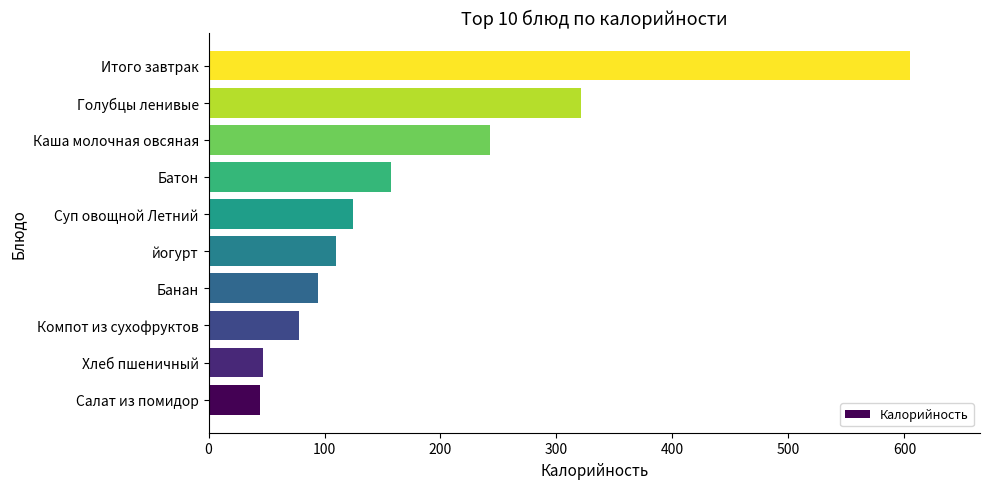

What is the change in value from Каша молочная овсяная to Итого завтрак?

+361.7